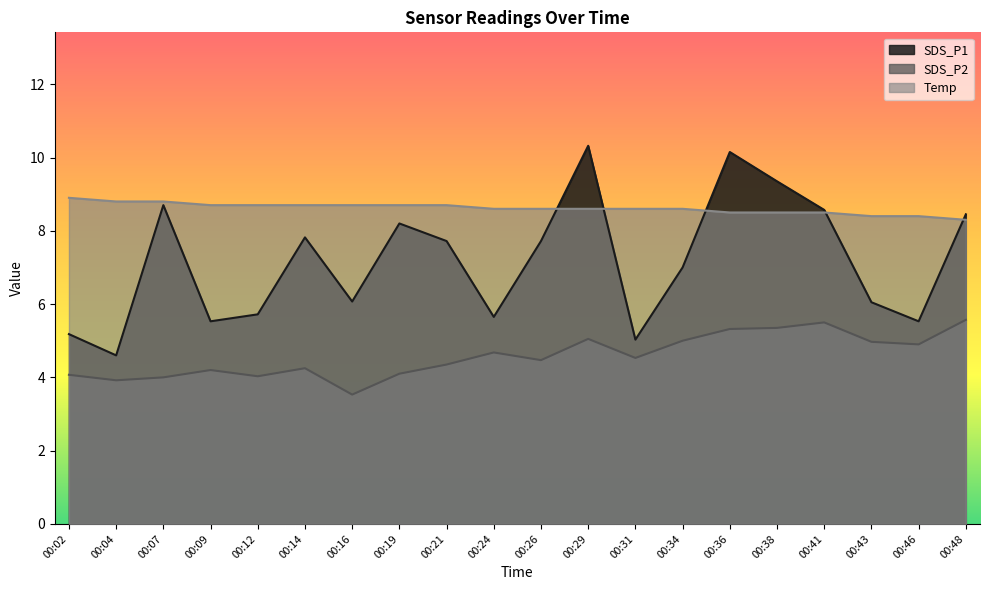

The SDS_P1 series shows 5.7 at 00:24. True or false?

True